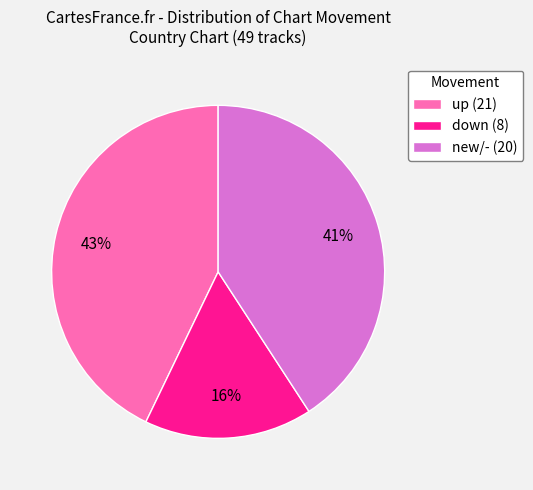

True or false: up accounts for 37% of the total.

False